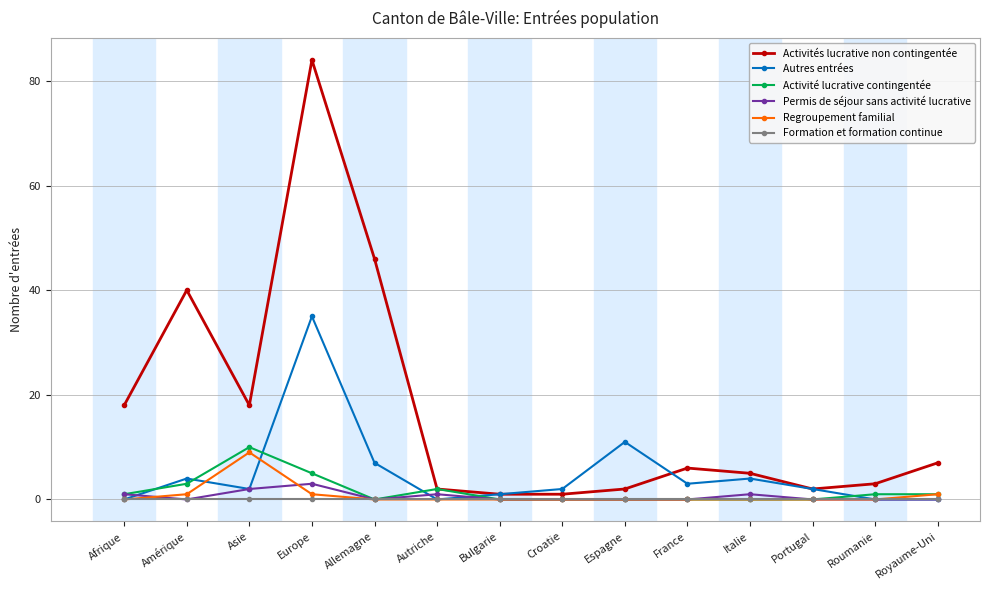

What position from the right is Amérique?

13